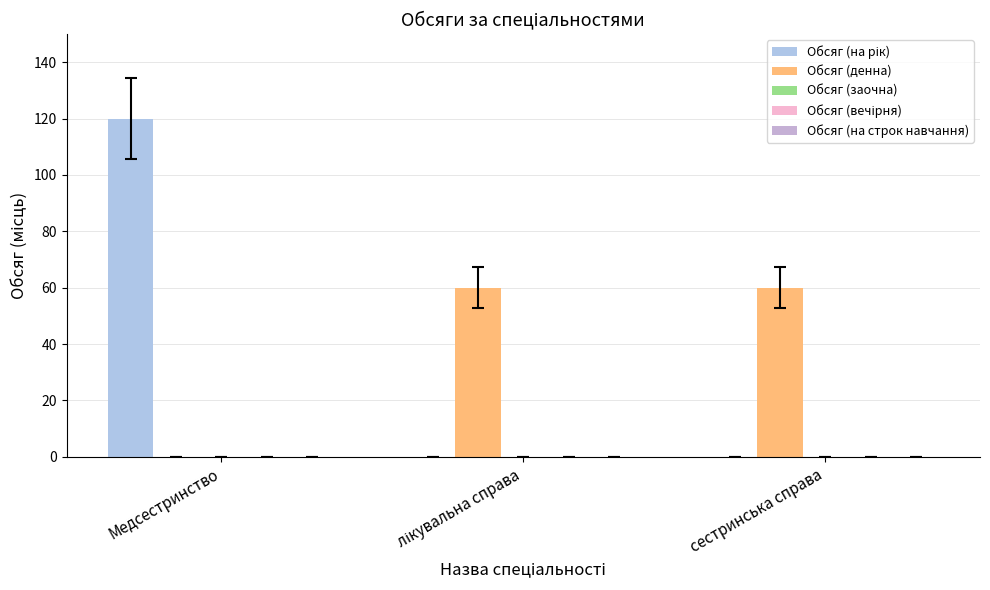

Which series has the largest total across all categories?

Обсяг (на рік)